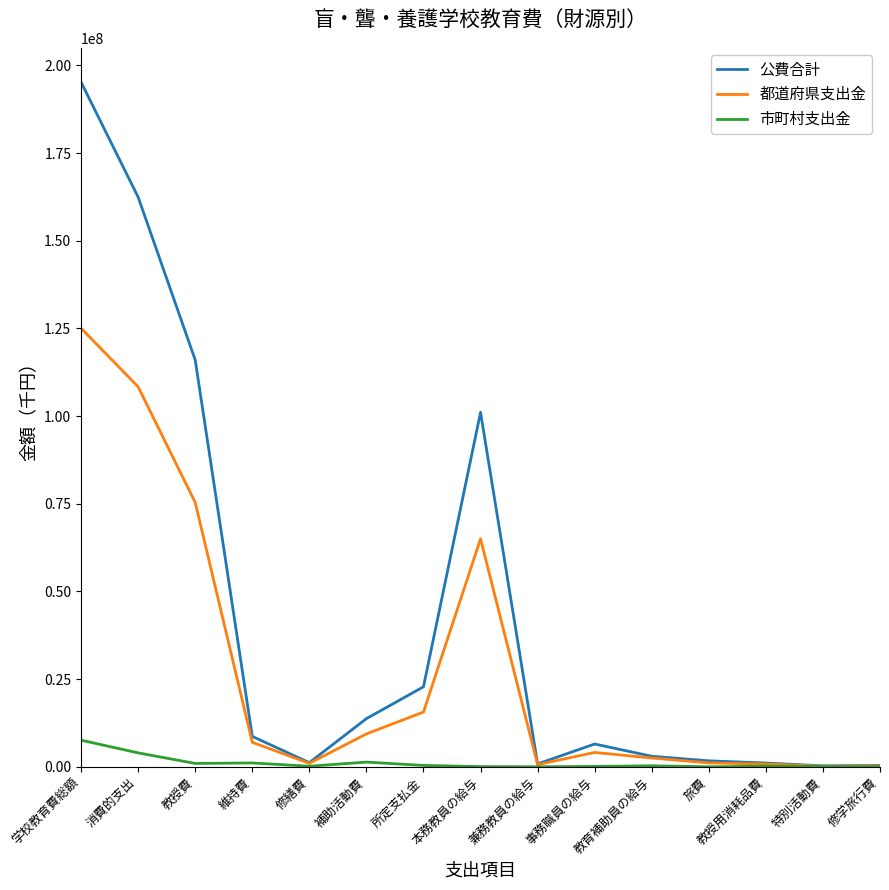

What is the difference between the 公費合計 values at 補助活動費 and 所定支払金?

9078020